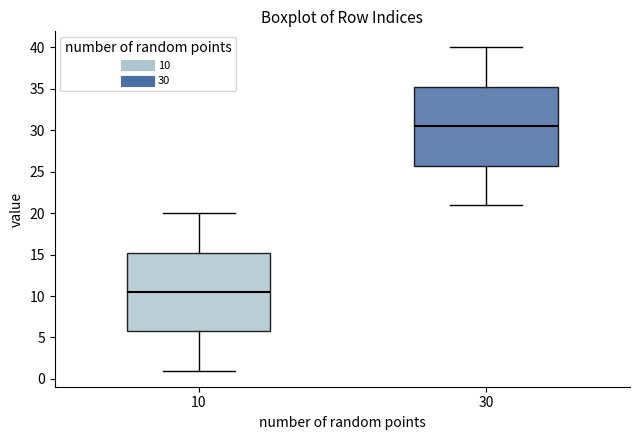

Which box has the lowest median line?

10